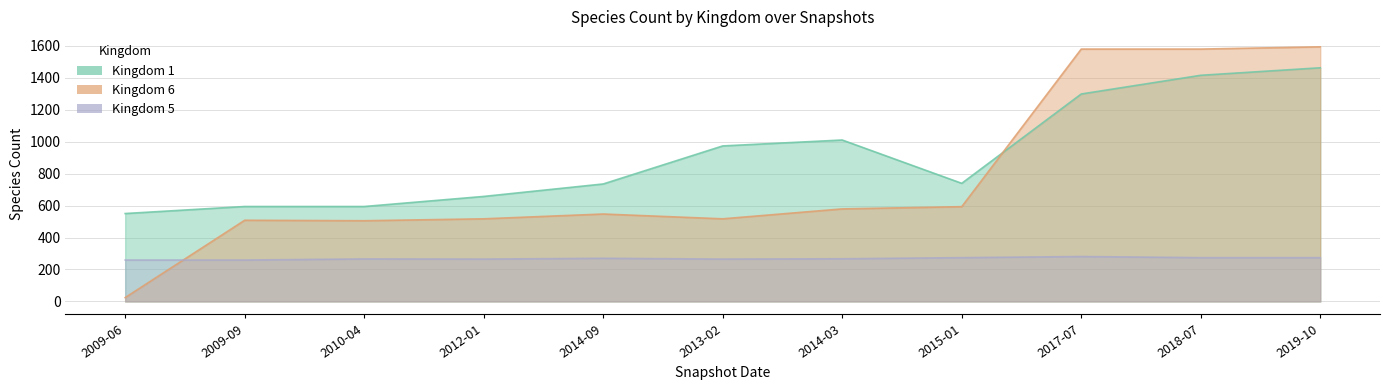

What is the difference between the second highest and second lowest values in the 6 series?

1074